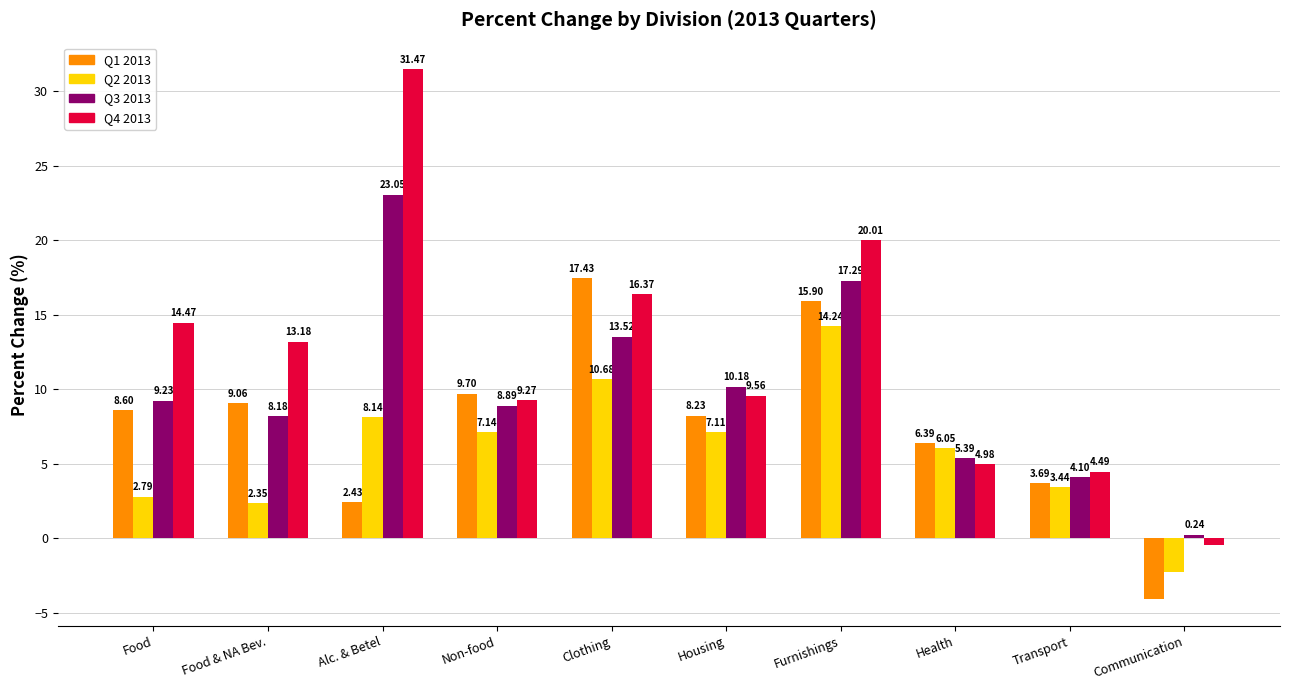

At which label does Q2 2013 reach its minimum?

Communication